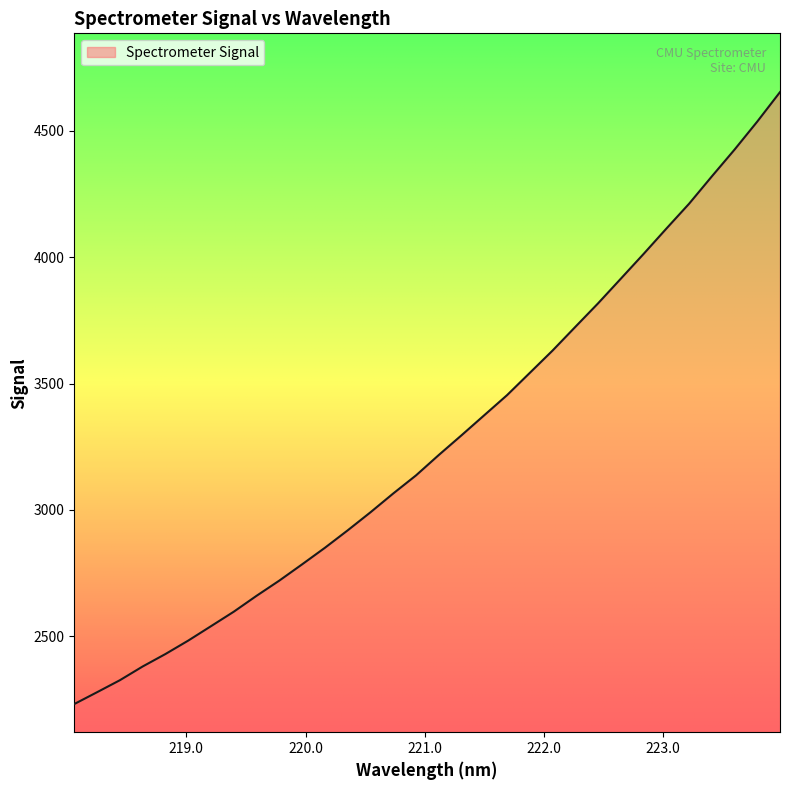

What is the difference between the maximum and minimum values?

2423.5